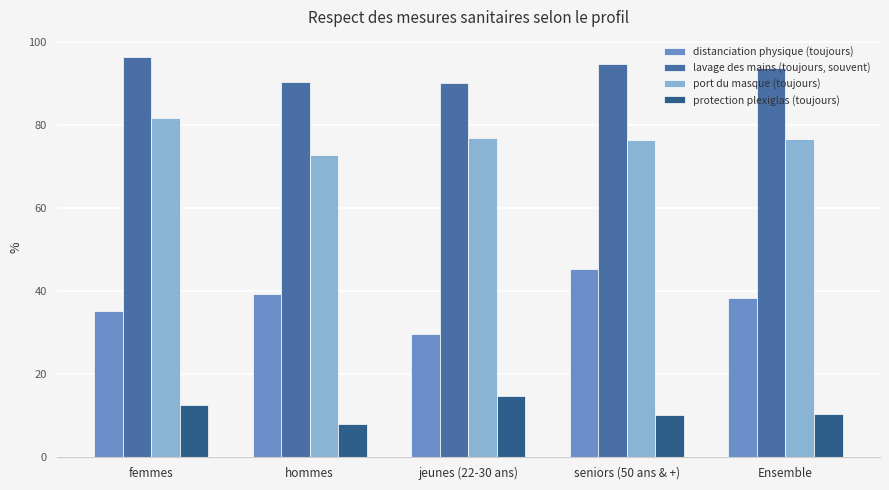

What is the spread (max minus min) of values at seniors (50 ans & +)?

84.5